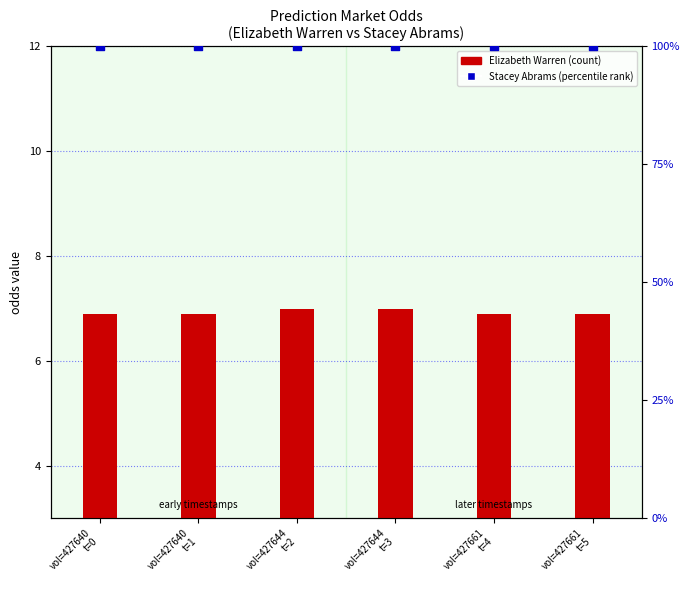

At how many categories does at least one series exceed 73?

6